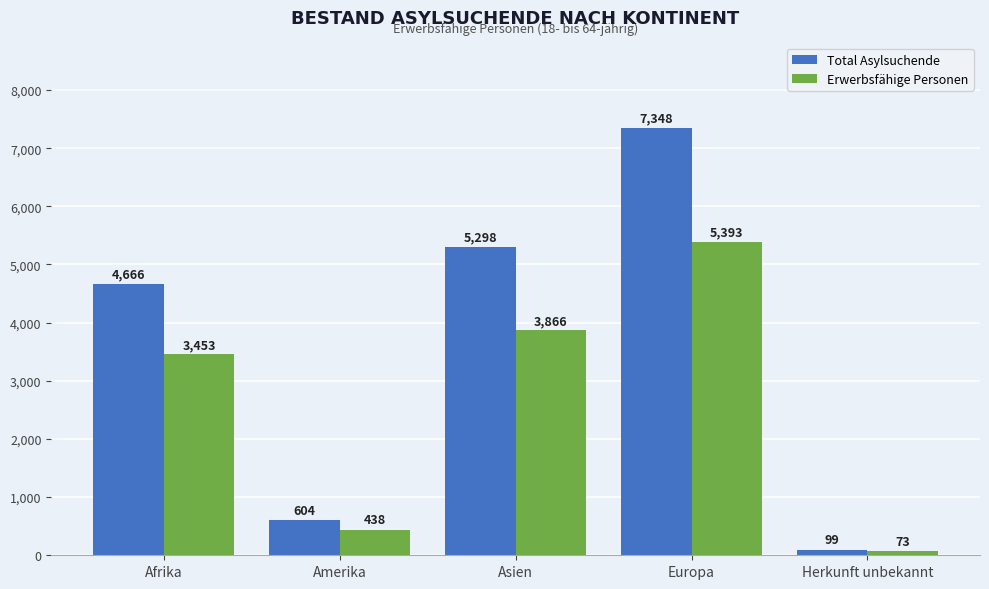

What is the label of the 1st bar from the right?

Herkunft unbekannt